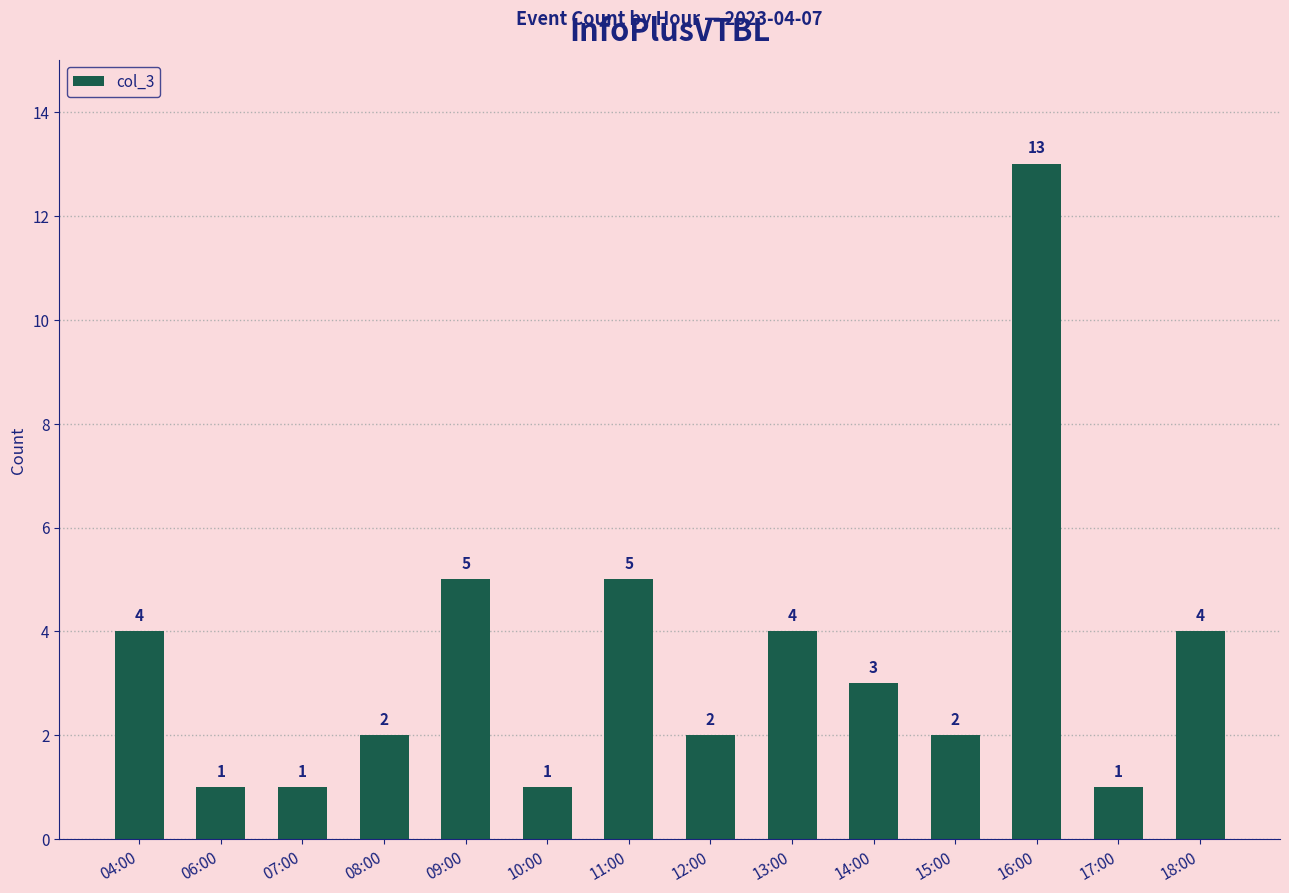

What is the value of the 4th bar from the left?

2